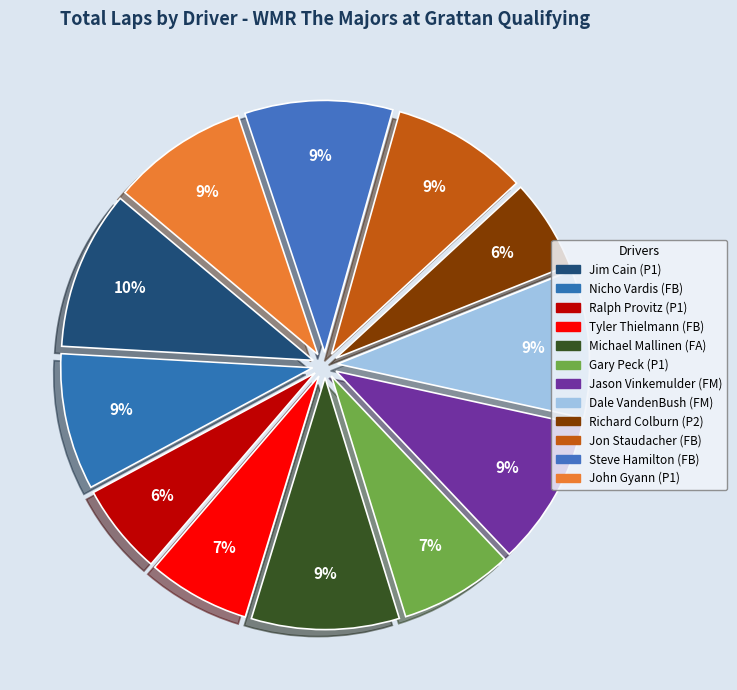

Between Jason Vinkemulder (FM) and Jon Staudacher (FB), which is larger?

Jason Vinkemulder (FM)